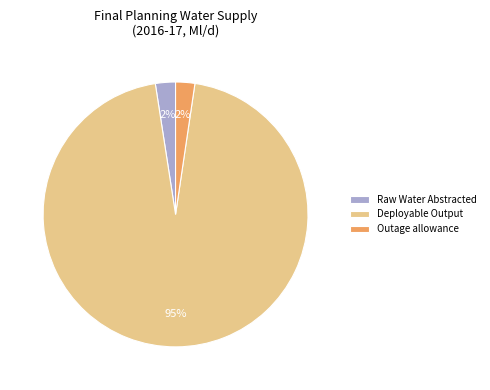

Combined, do Raw Water Abstracted and Outage allowance account for over 50%?

No